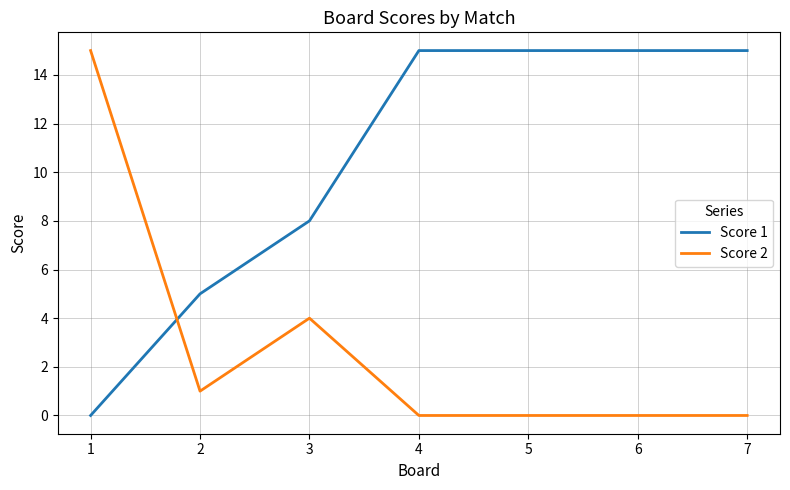

Which series changed the most between 3 and 5?

Score 1